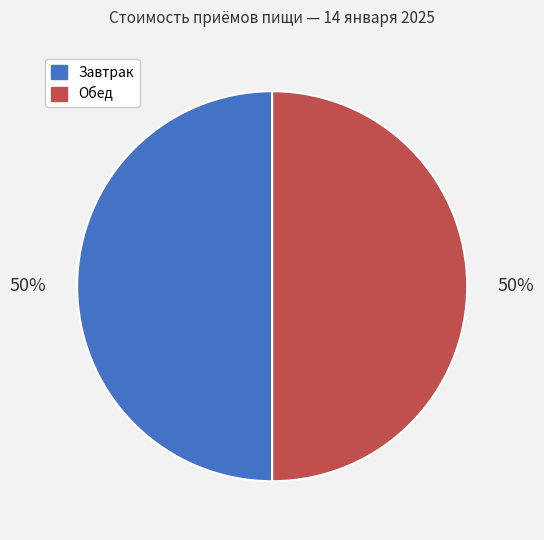

To the nearest percent, what is the average slice percentage?

50%